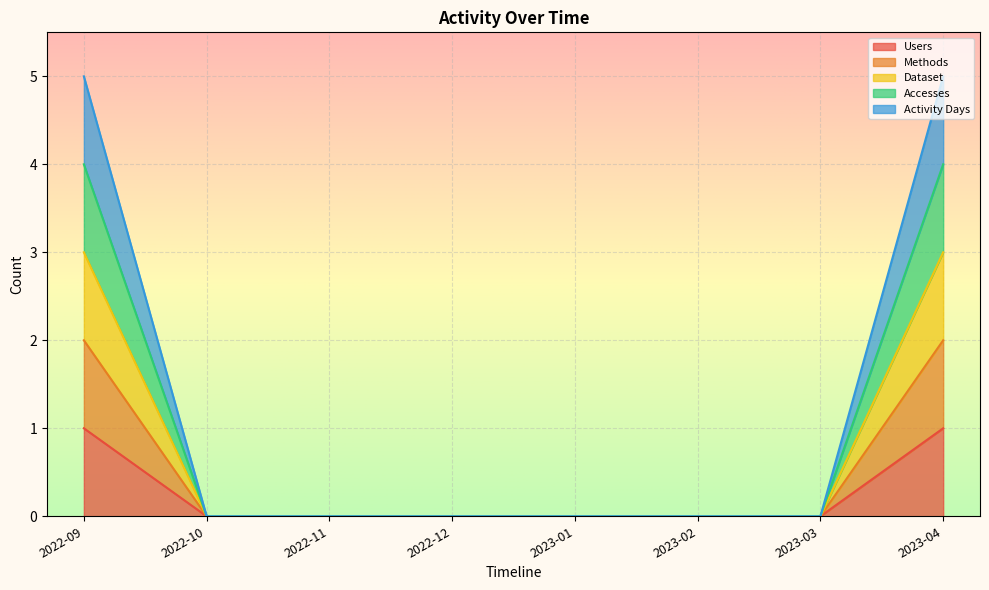

True or false: Methods and Accesses cross at least once.

False